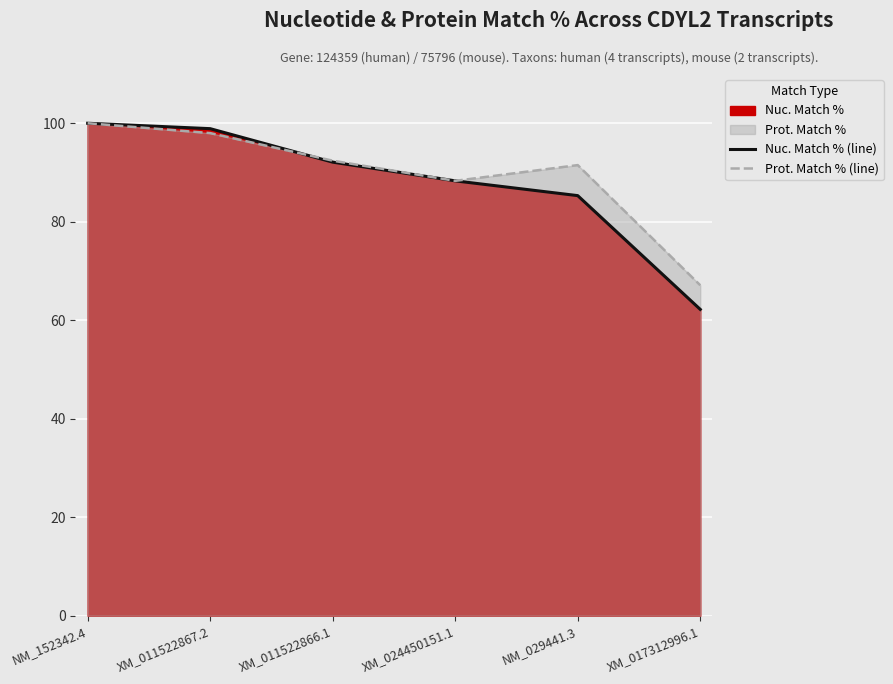

At which category does the chart reach its peak across all series?

NM_152342.4